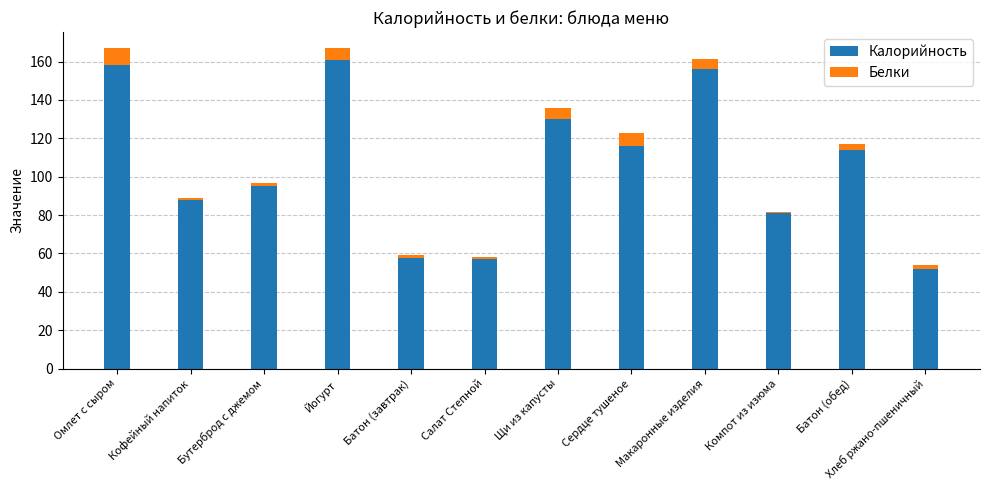

Are the bars horizontal?

No